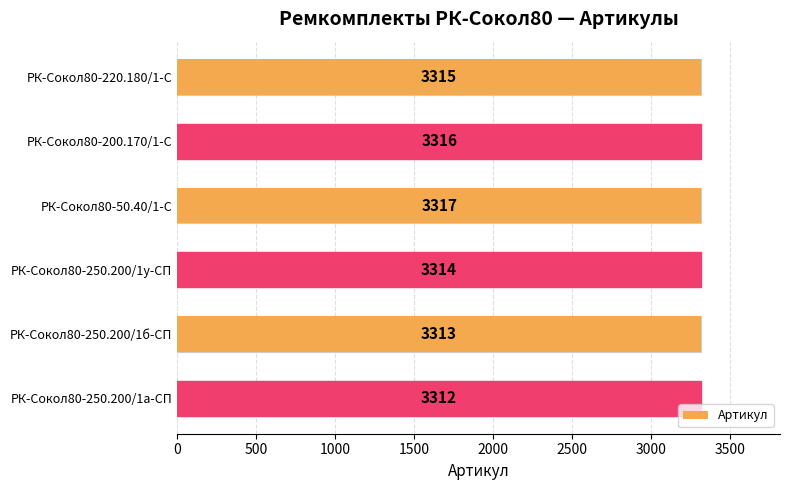

Is it true that the value at РК-Сокол80-250.200/1у-СП is 3314?

True